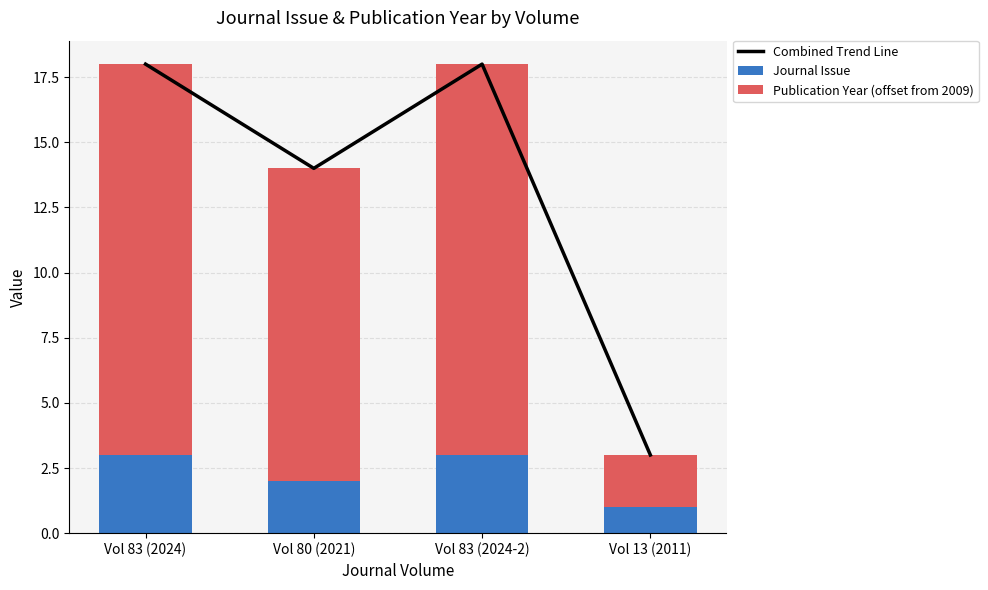

What is the value of the Publication Year (offset from 2009) bar at the 4th from the left?

2